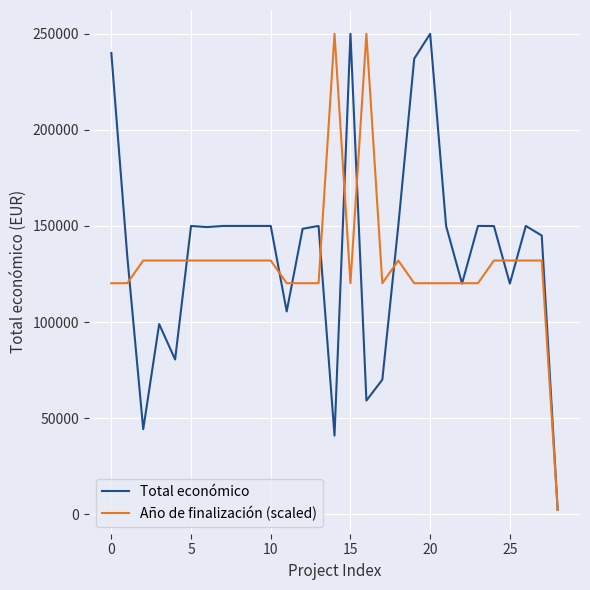

How many lines are shown in the chart?

2